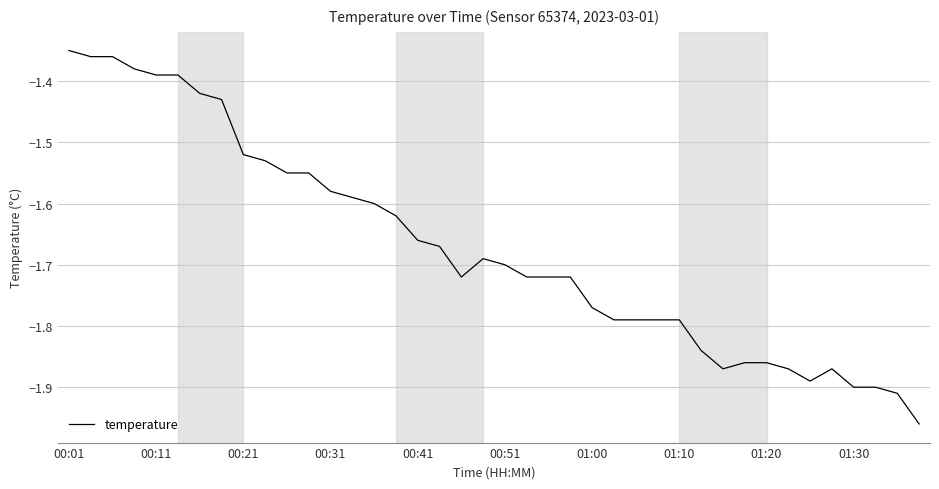

What is the difference between the maximum and minimum values?

0.6